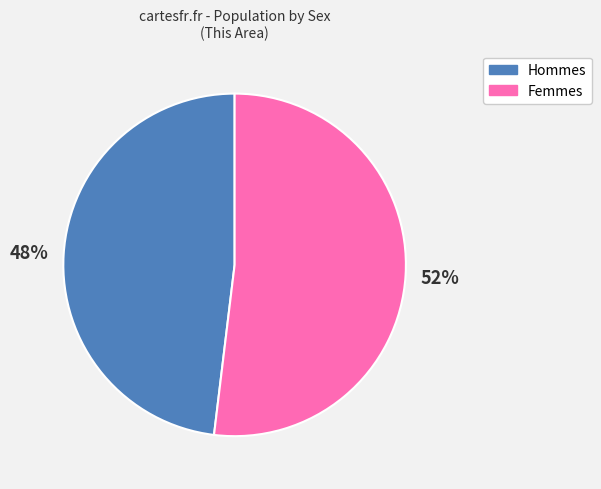

Is there any slice that represents more than half of the pie?

Yes